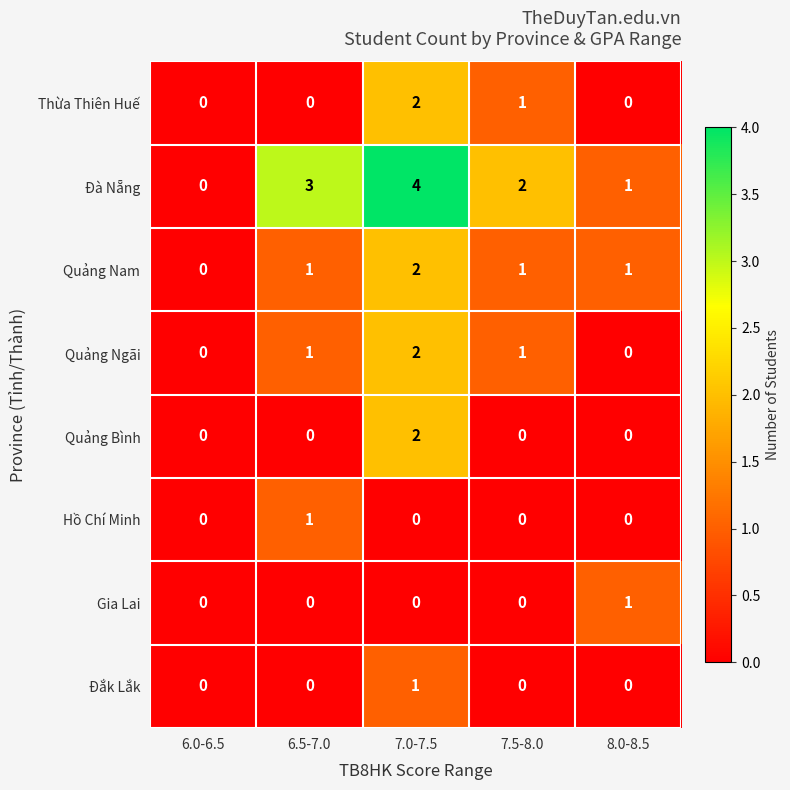

At which category does the chart reach its peak across all series?

7.0-7.5